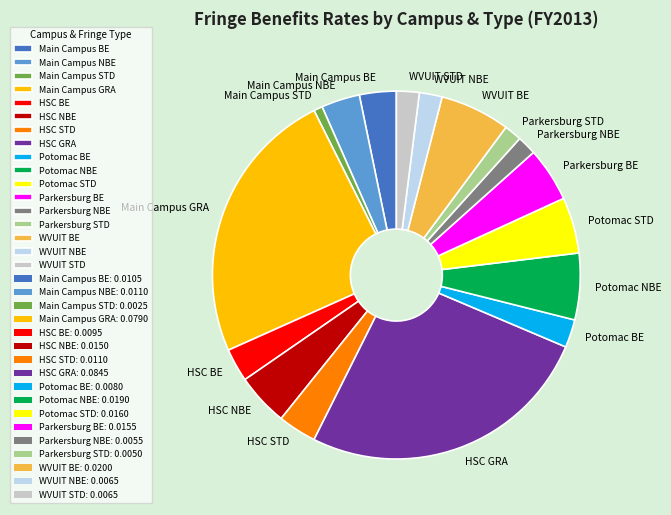

What is the smallest slice in the pie chart?

Main Campus STD